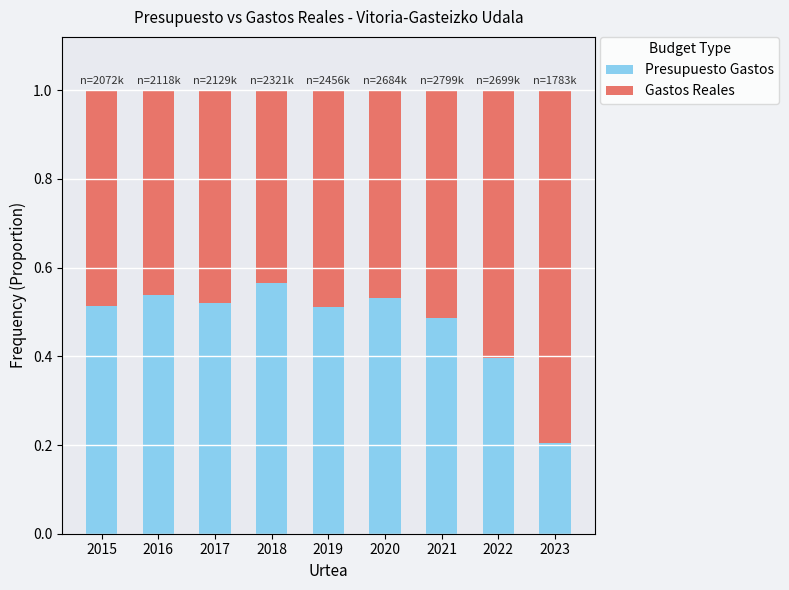

The value of Presupuesto Gastos at 2018 is 0.6. True or false?

True